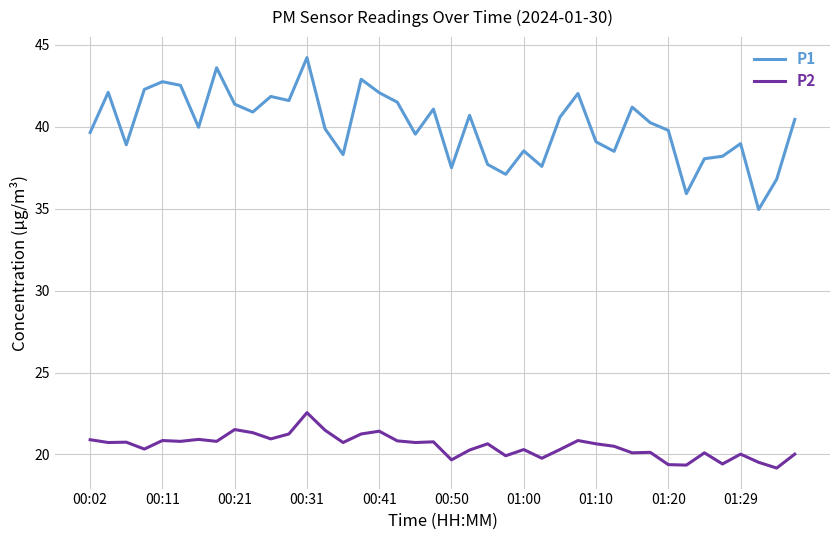

What is the smallest value displayed?

19.2